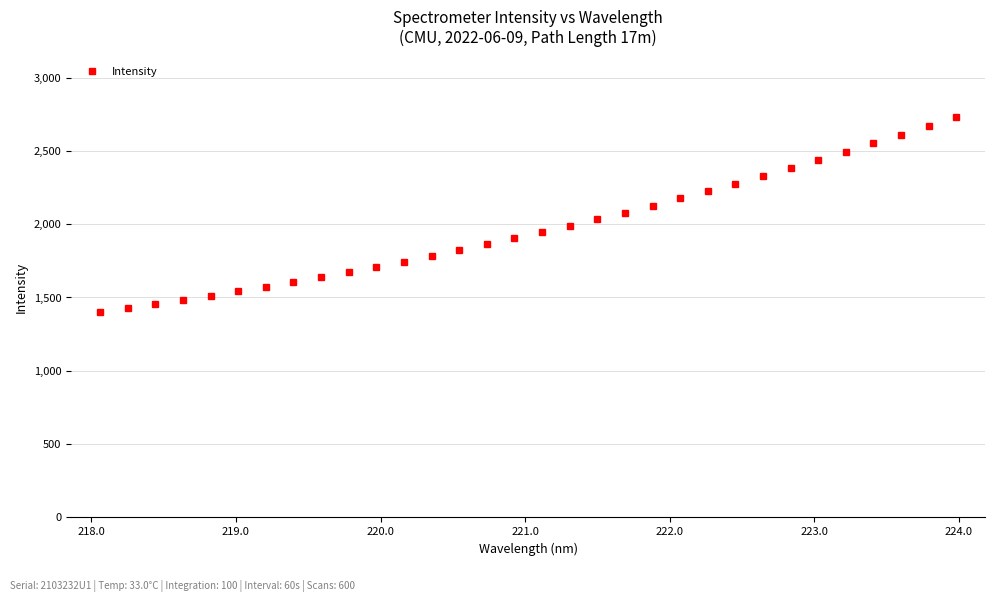

Does the chart display data point markers on the line(s)?

Yes